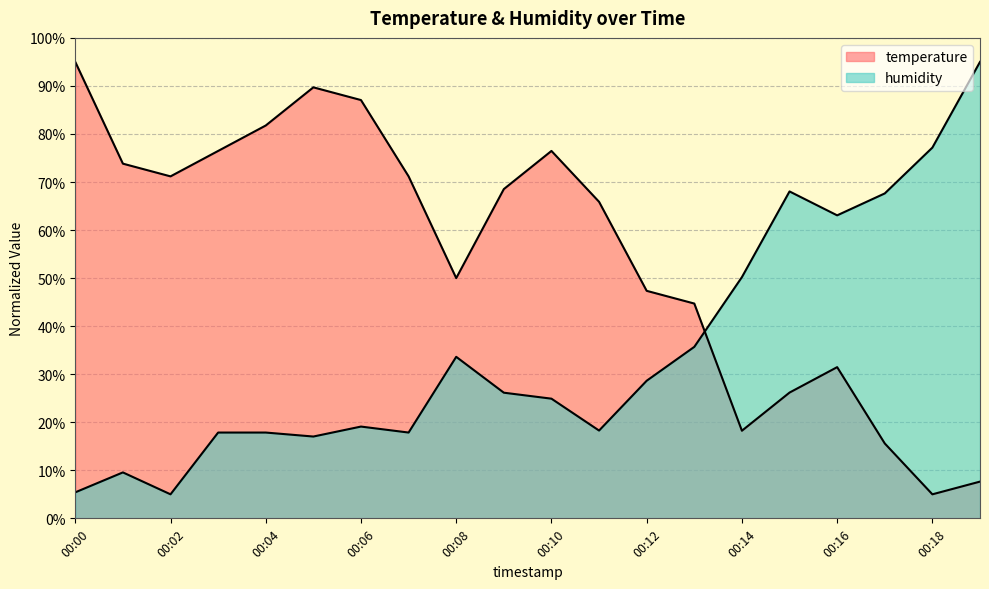

The temperature series shows 8.1 at 00:17. True or false?

False